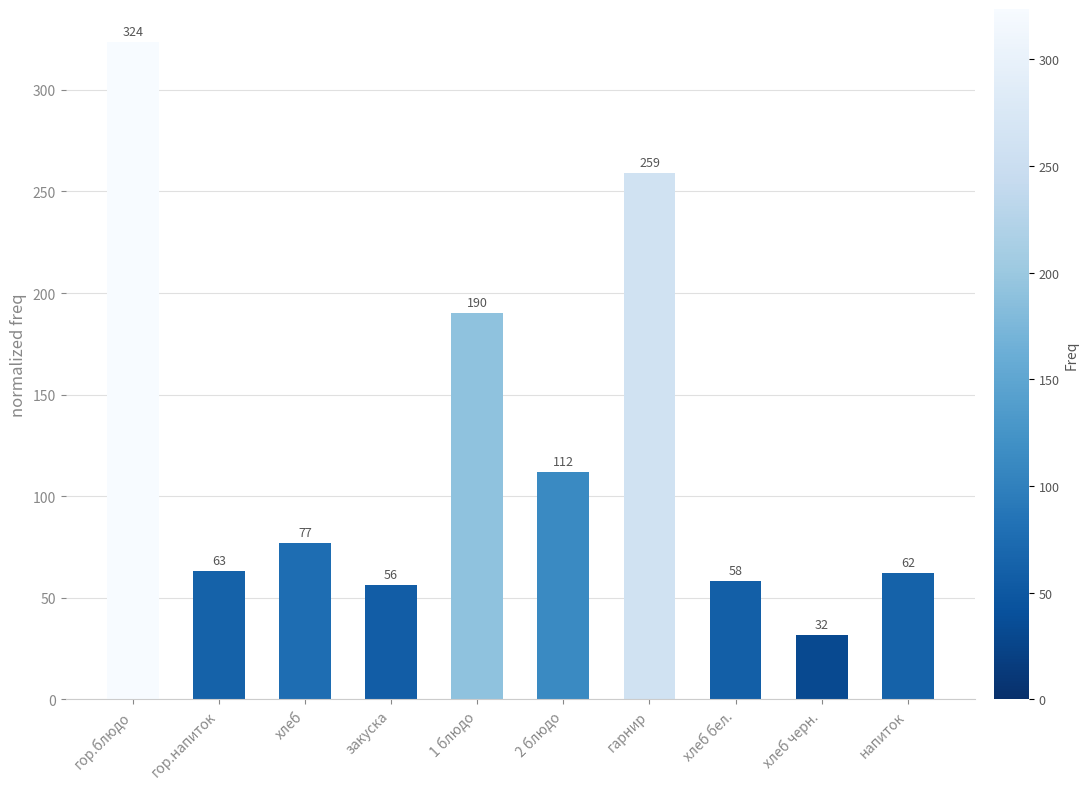

Is it true that the value at гарнир is 259.2?

True